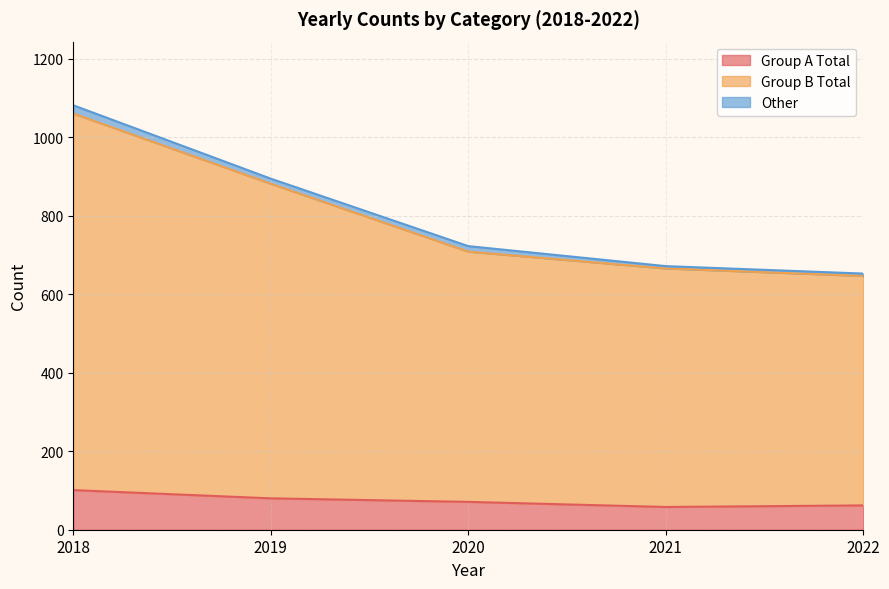

How many intersections are there between 2020(R2) and 2019(H31/R1)?

1